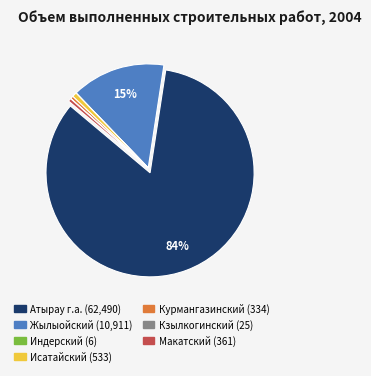

Is there any slice that represents more than half of the pie?

Yes